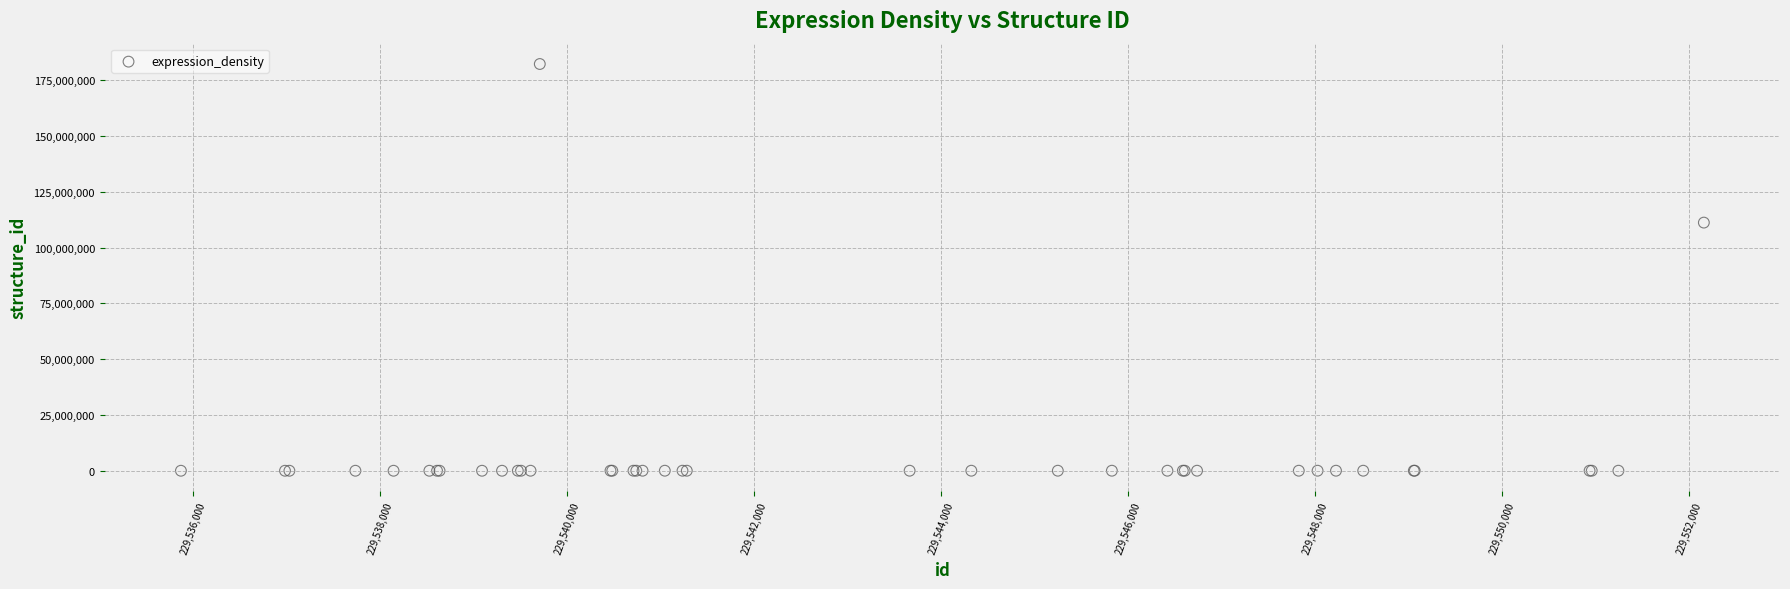

What Y value in the scatter plot is closest to 91153012?

111220782